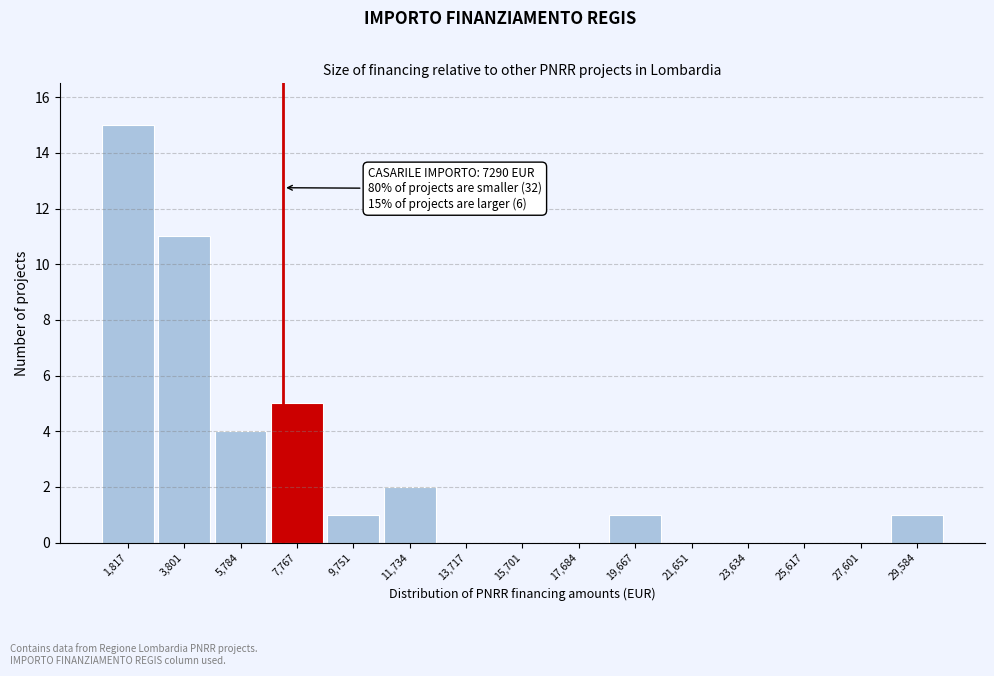

Over which range of the x-axis is the bar tallest?

800 to 2800